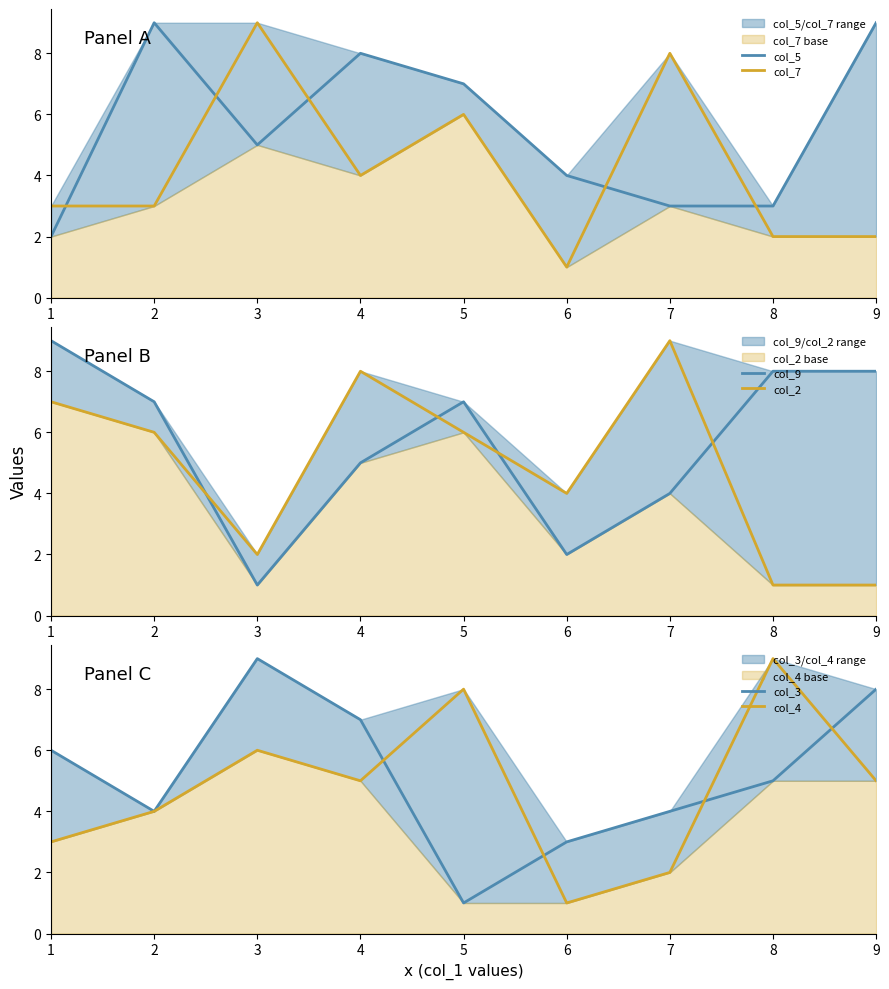

How many lines are shown in the chart?

6